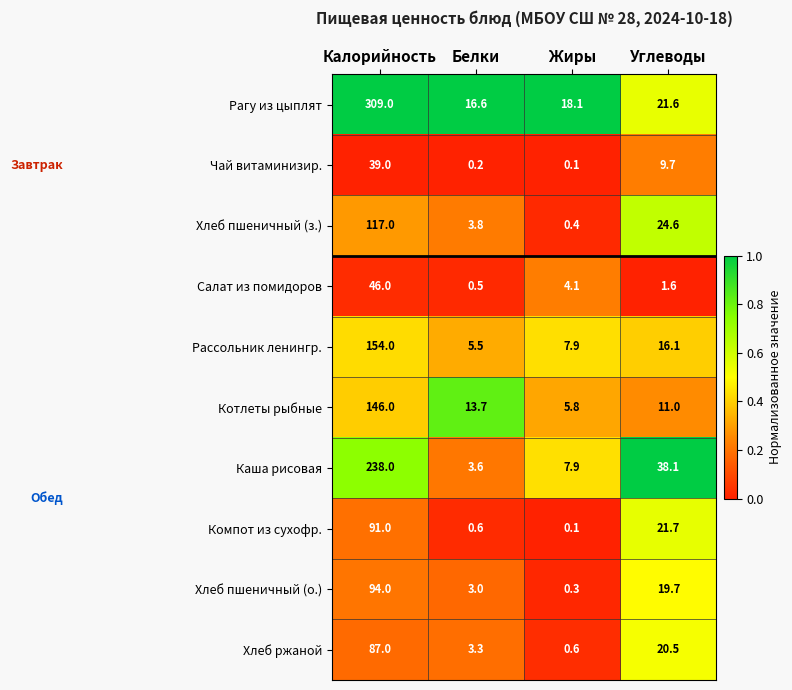

Count the number of data series in this chart.

10